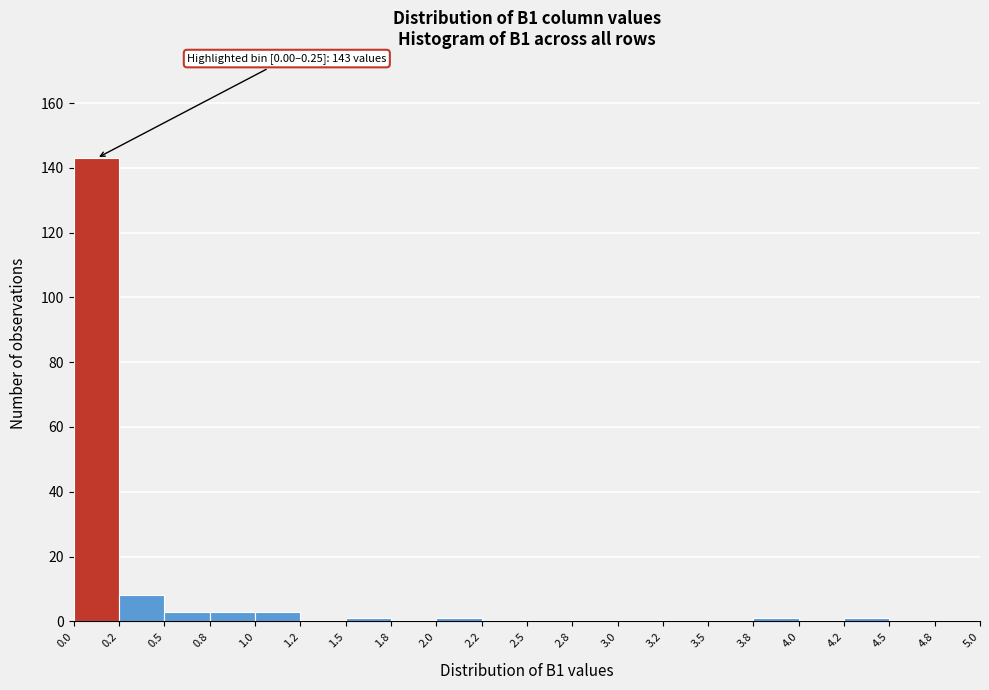

Which range on the x-axis has the tallest bar?

0.0 to 0.2